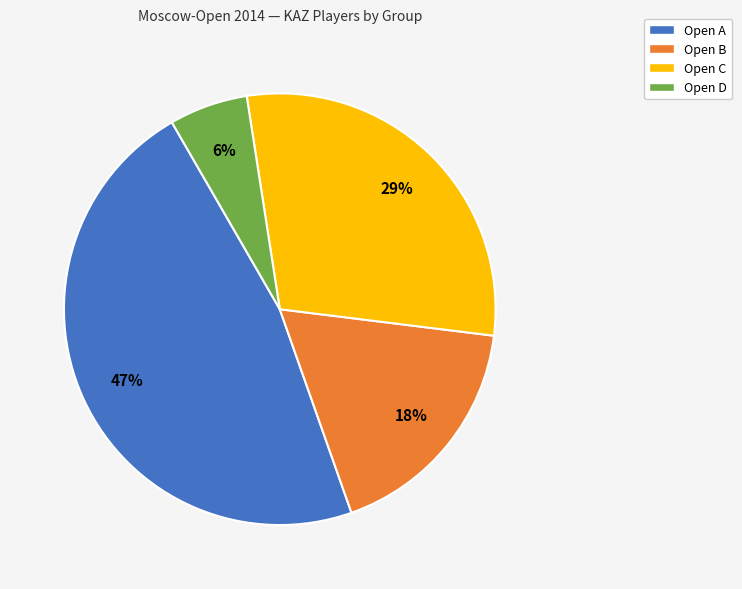

Which has a higher value, Open C or Open B?

Open C